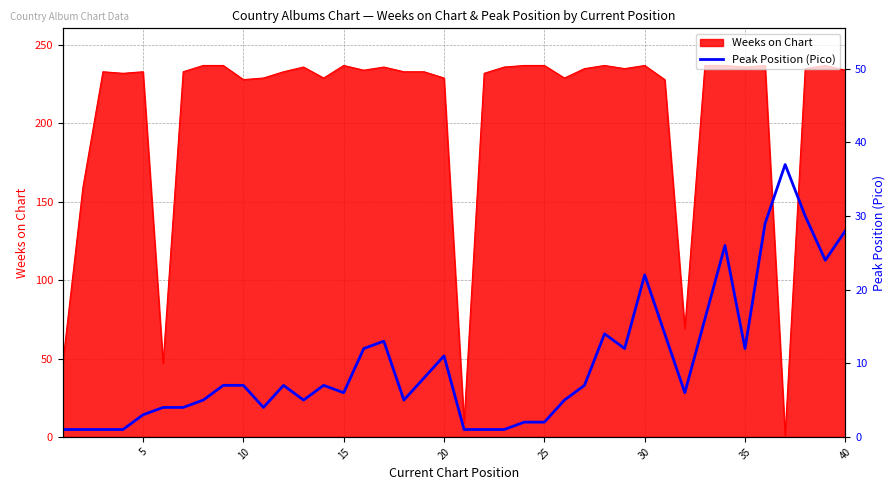

What is the sum of all values?

401